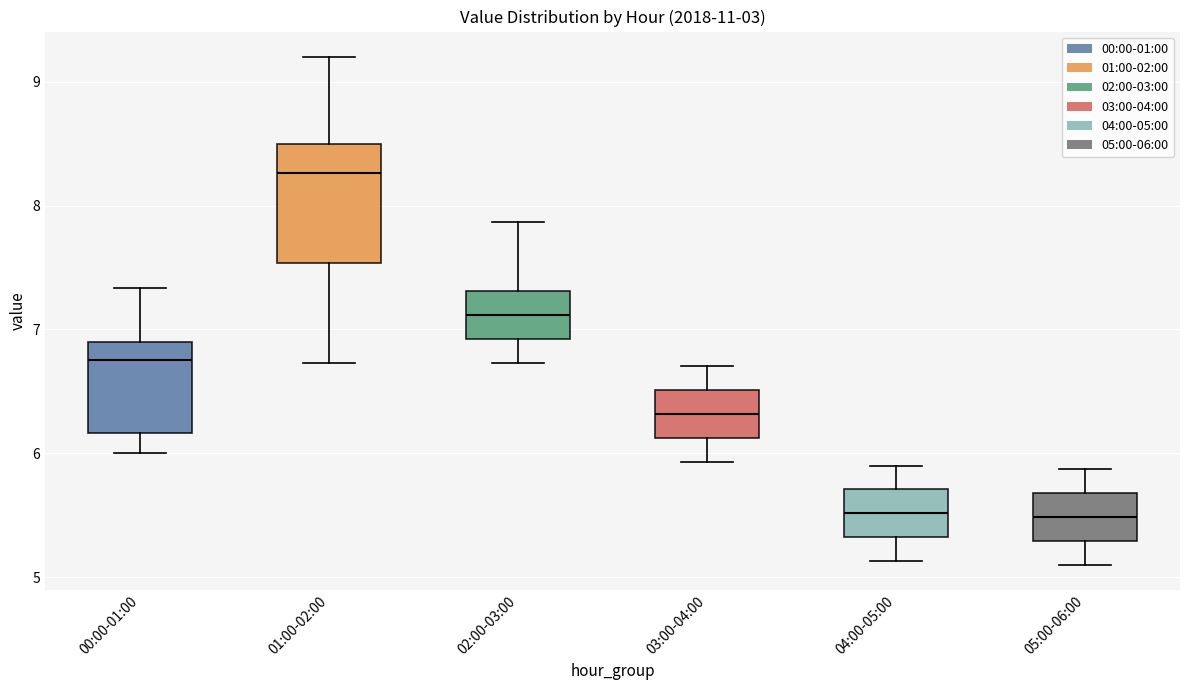

Where is the lower edge of the box for 02:00-03:00 on the y-axis? The values are not printed on the chart, so give them approximately, as read against the axis.

6.9